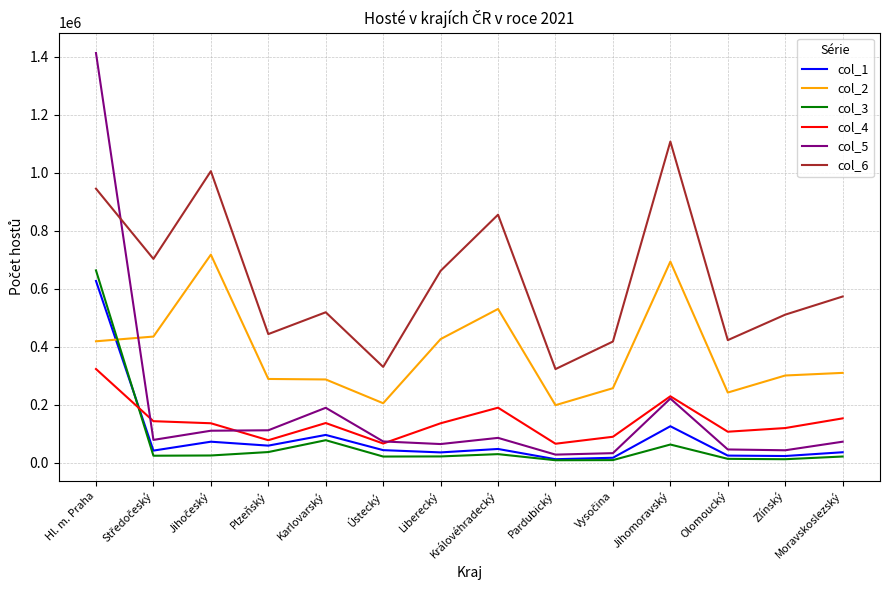

At which category is the sum across all series the highest?

Hl. m. Praha